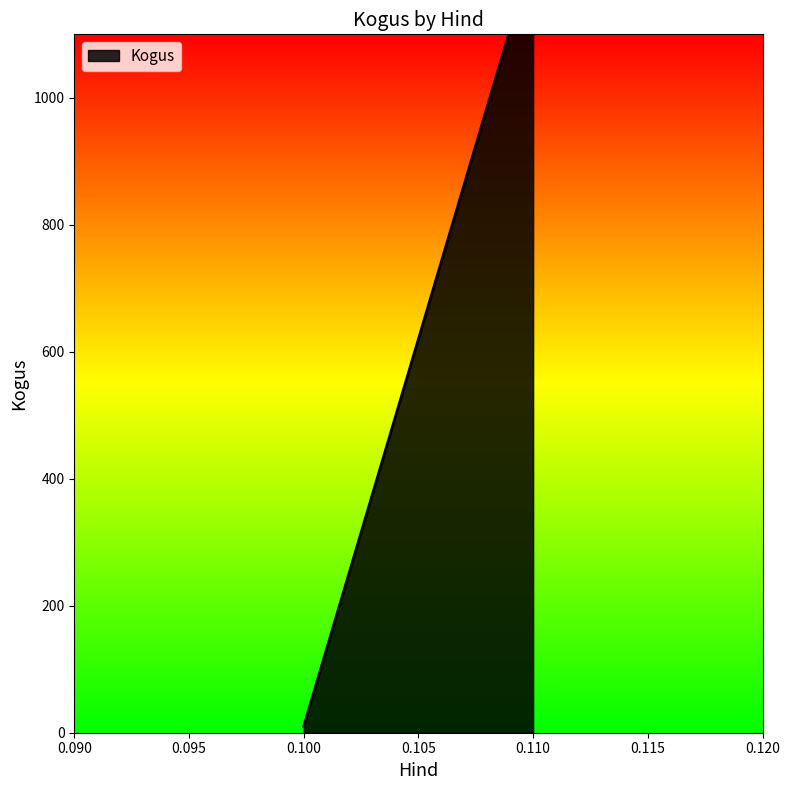

At which category does the data reach its first local peak?

0.11